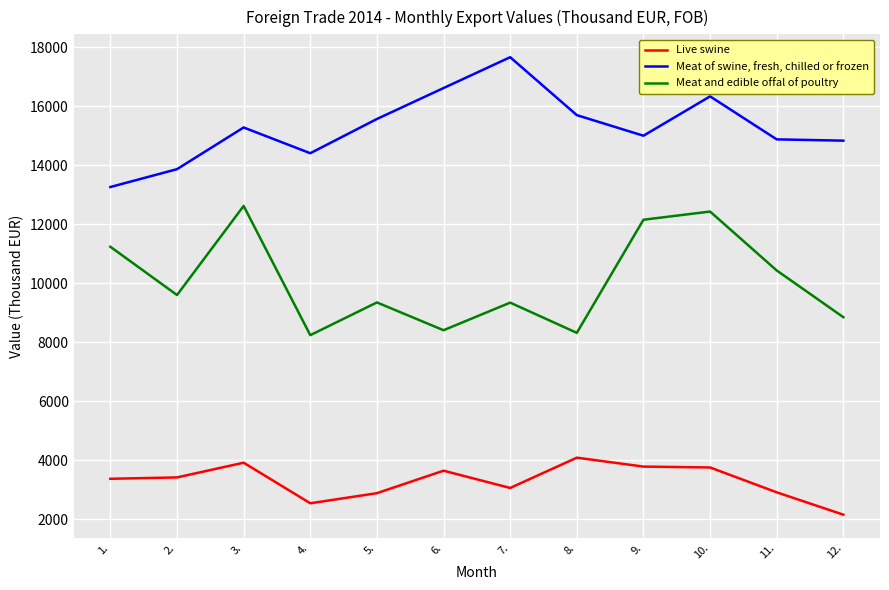

List the series in order of their peak value, highest first.

Meat of swine, fresh, chilled or frozen, Meat and edible offal of poultry, Live swine